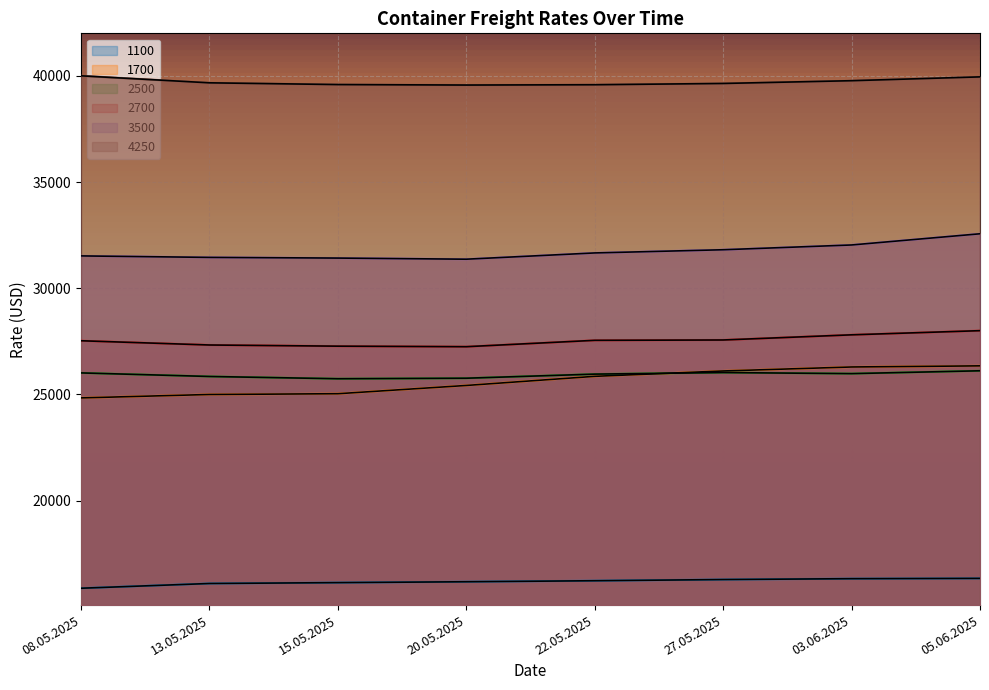

Which category has the highest value in the 1100 series?

05.06.2025